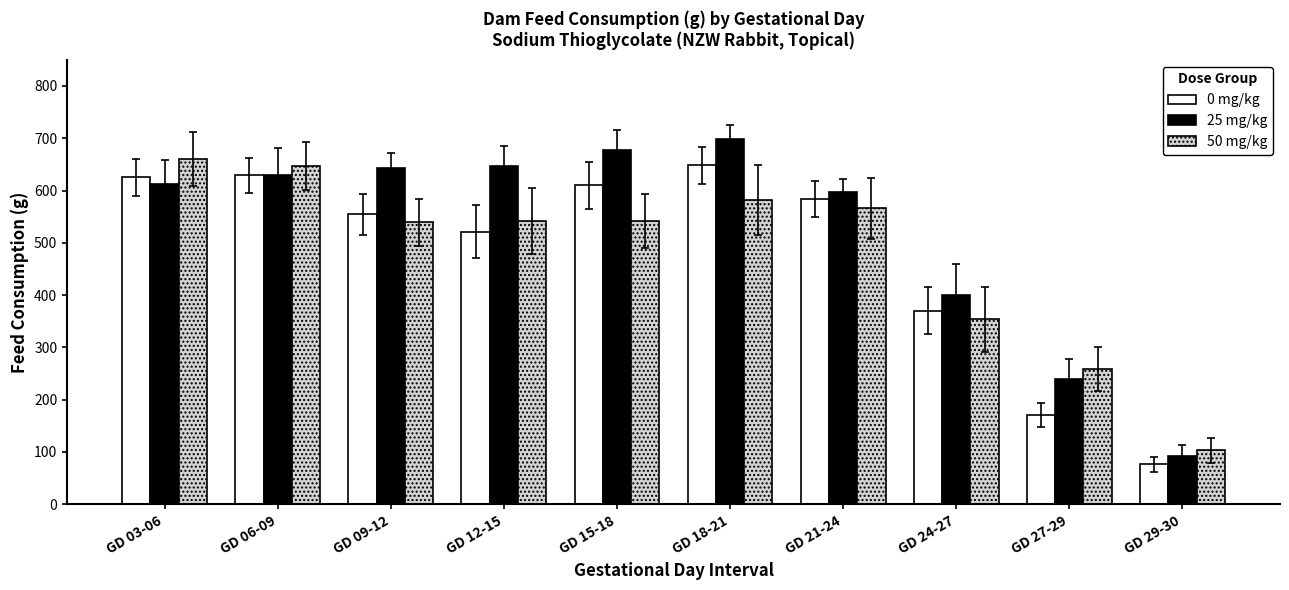

Are the bars grouped side by side (vs. stacked)?

Yes